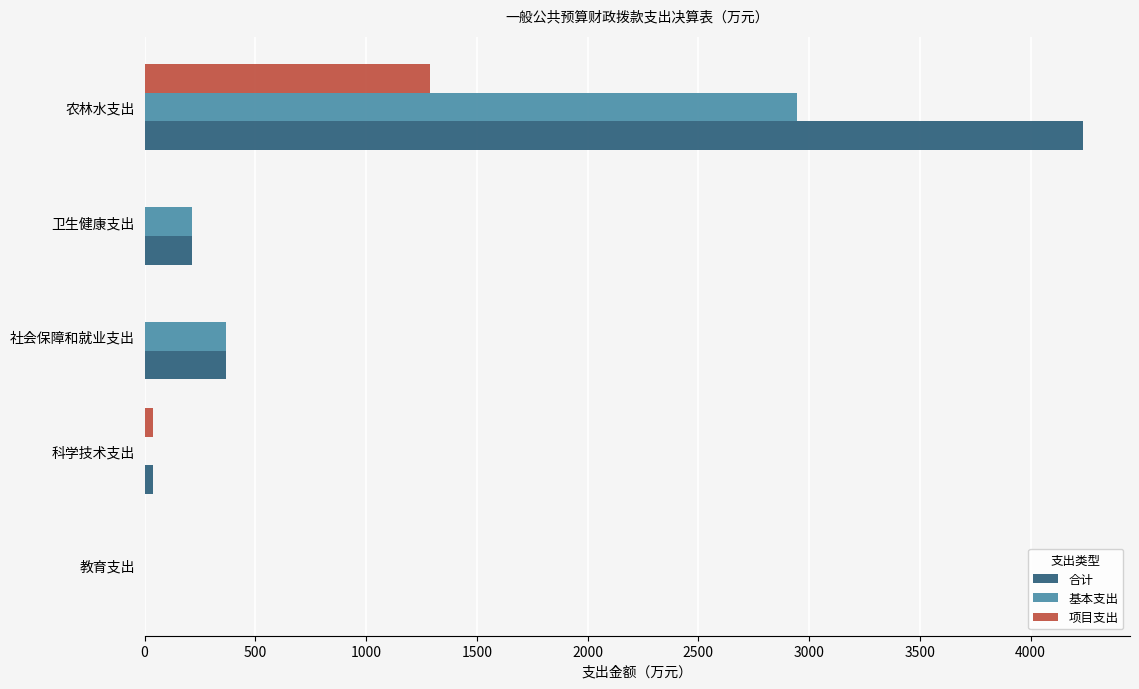

Is the value of 项目支出 at 农林水支出 greater than the value of 基本支出 at 卫生健康支出?

Yes